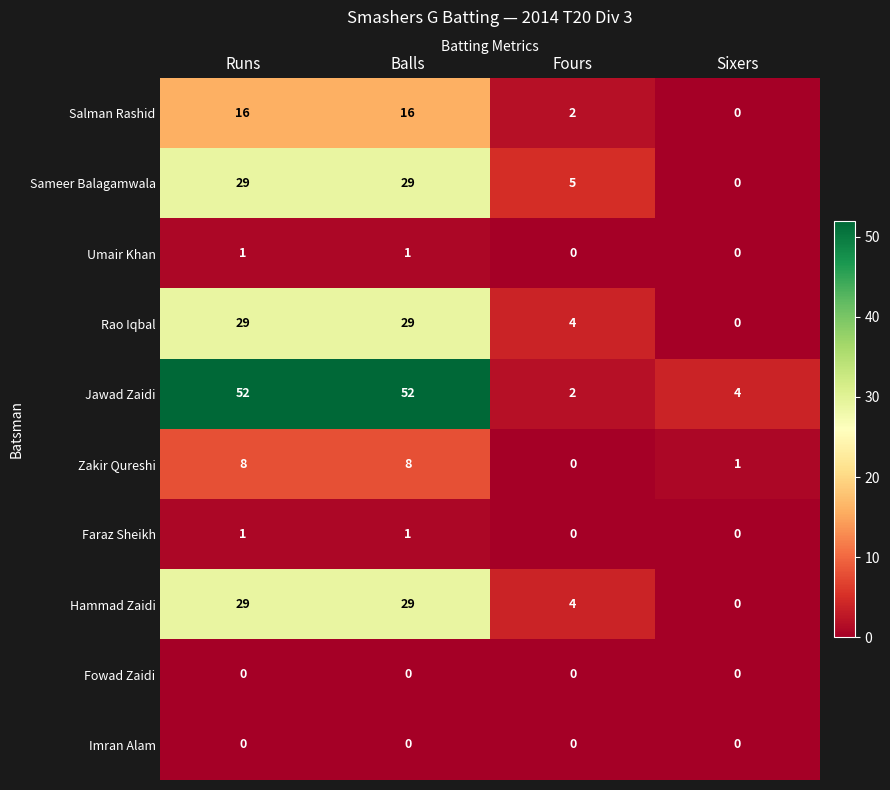

Is it true that Faraz Sheikh equals 1 at Runs?

True